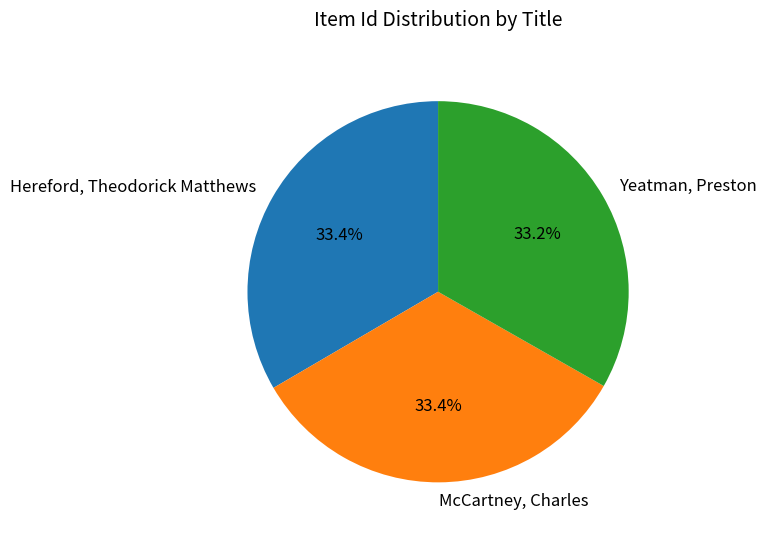

How many segments does this pie chart have?

3